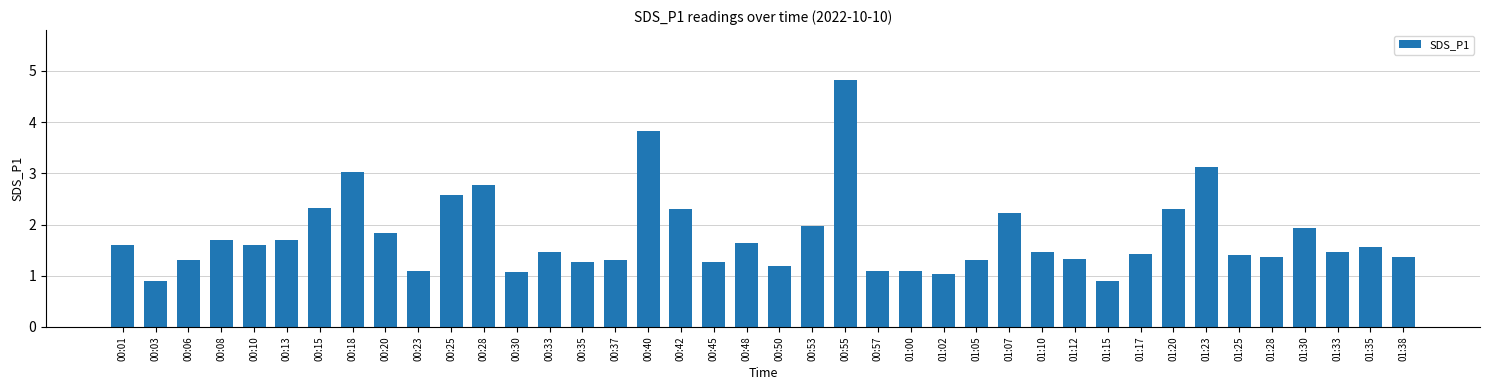

Reading left to right, extract all data points from this chart.

1.6	0.9	1.3	1.7	1.6	1.7	2.3	3.0	1.8	1.1	2.6	2.8	1.1	1.5	1.3	1.3	3.8	2.3	1.3	1.6	1.2	2.0	4.8	1.1	1.1	1.0	1.3	2.2	1.5	1.3	0.9	1.4	2.3	3.1	1.4	1.4	1.9	1.5	1.6	1.4